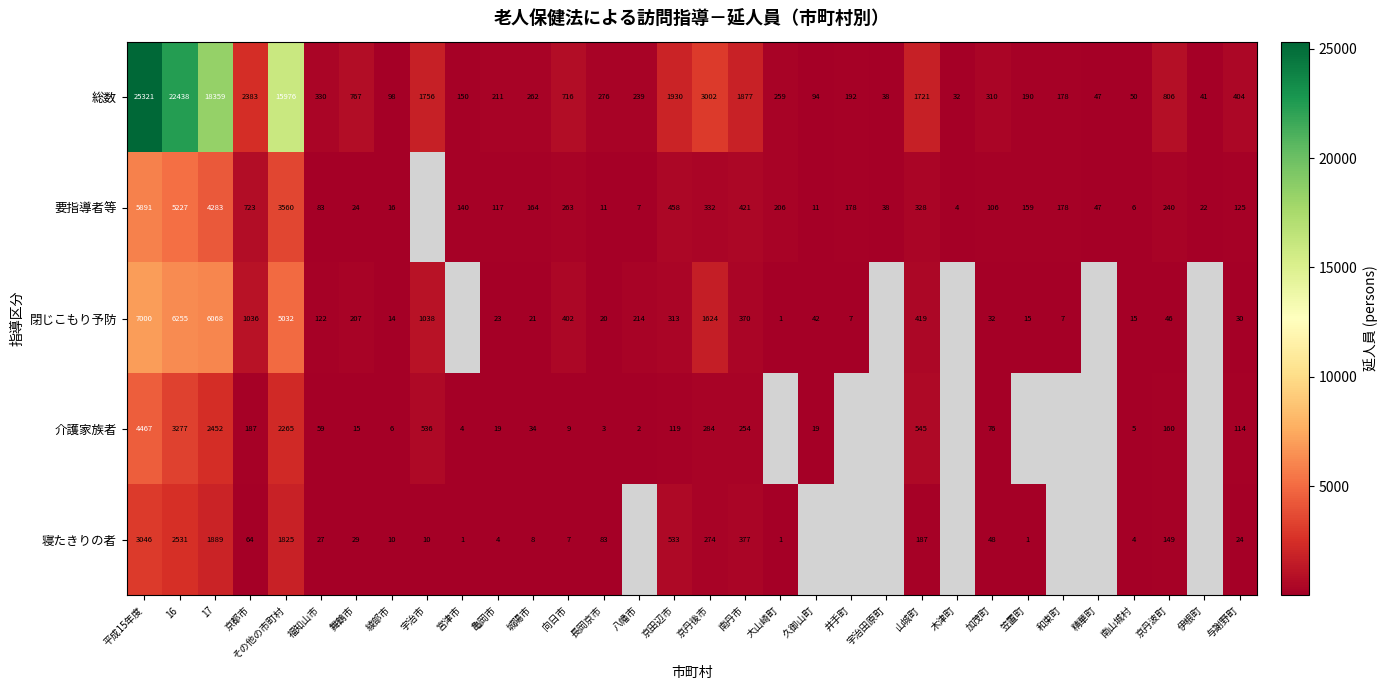

True or false: 寝たきりの者 has a value of 1.6 at 笠置町.

False